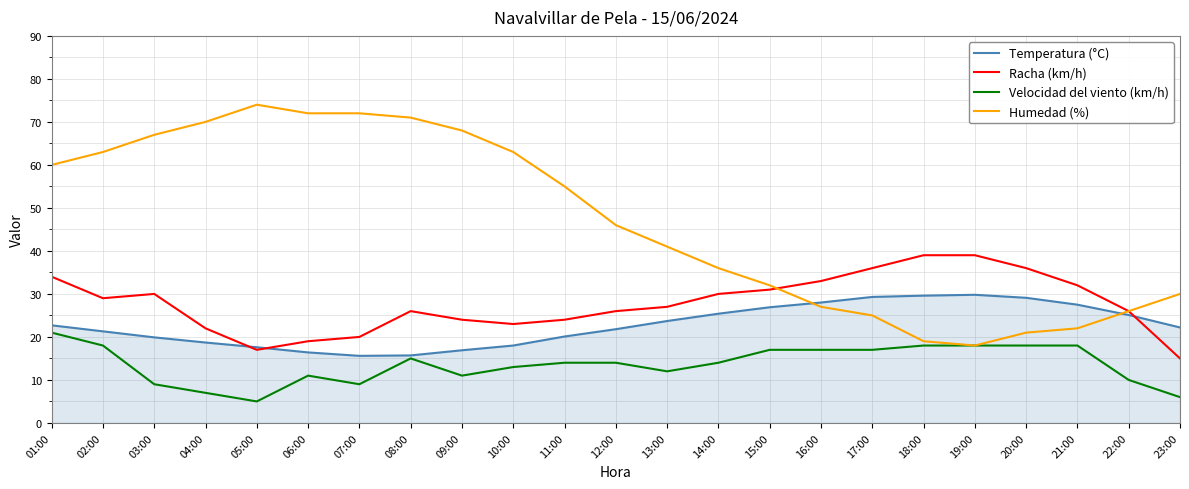

What is the spread (max minus min) of values at 21:00?

14.0